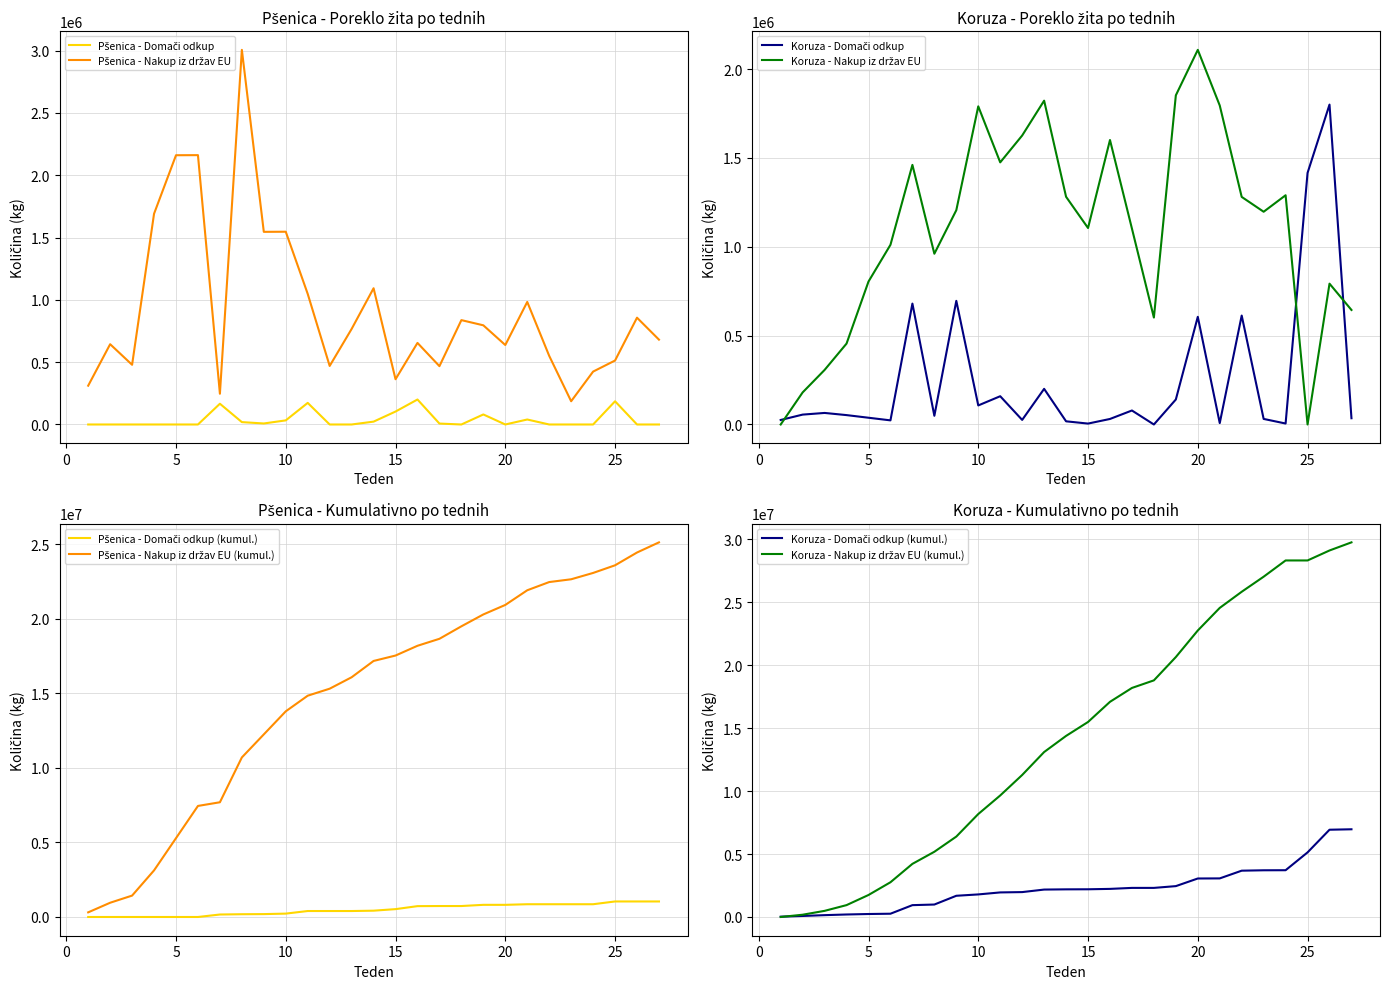

True or false: Koruza - Nakup iz držav EU has more than 1 points higher than both neighbors.

True